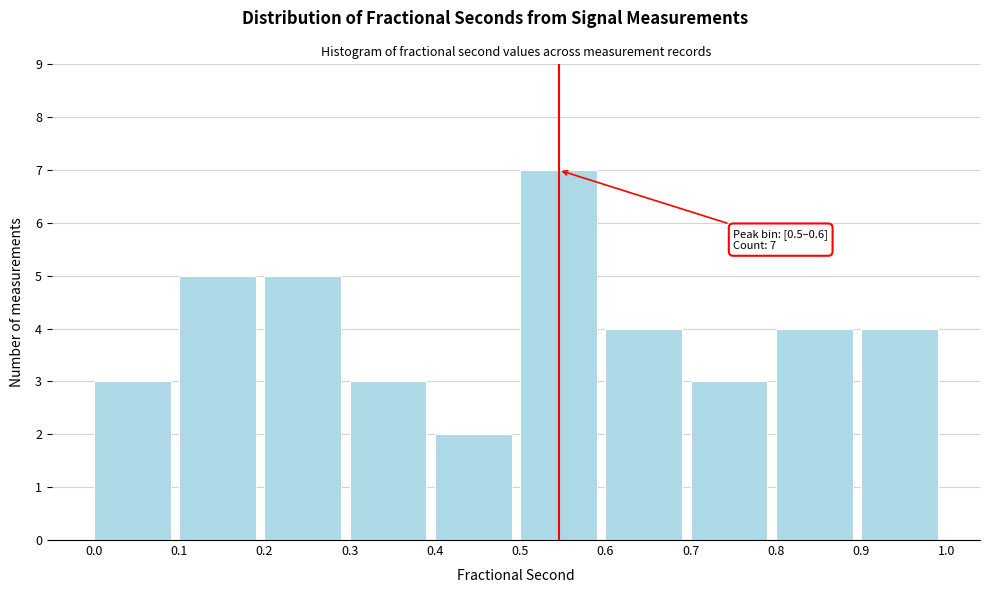

Over which range of the x-axis is the bar tallest?

0.5 to 0.6